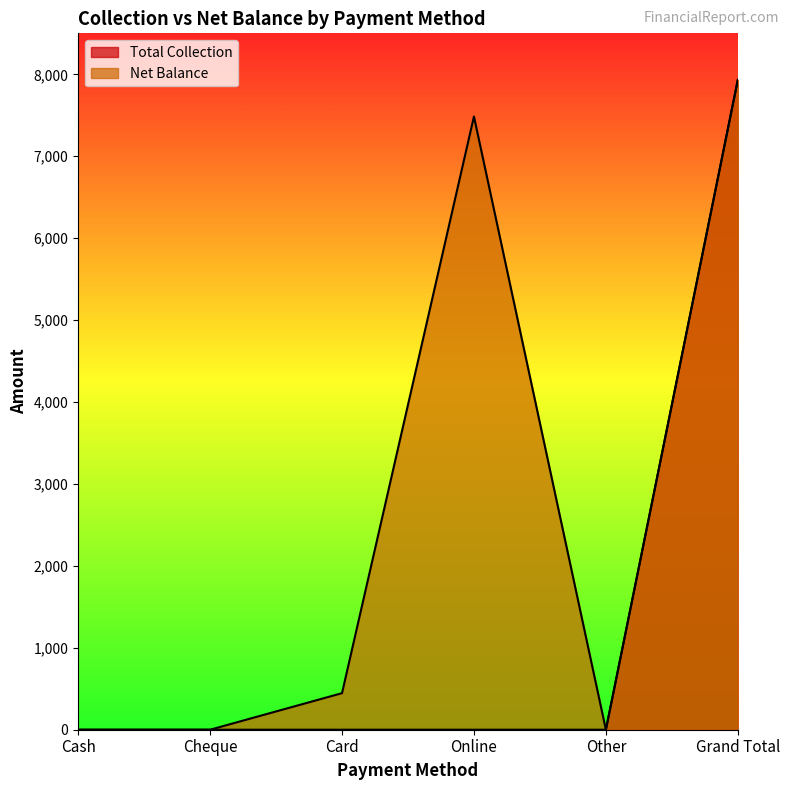

At Cash, list the series in order from largest to smallest.

Total Collection, Net Balance